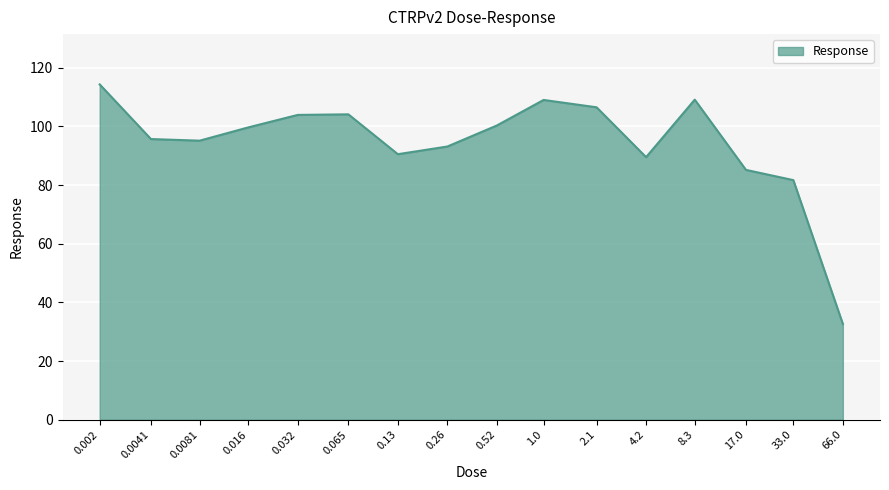

What is the change in value from 0.065 to 1.0?

+4.9